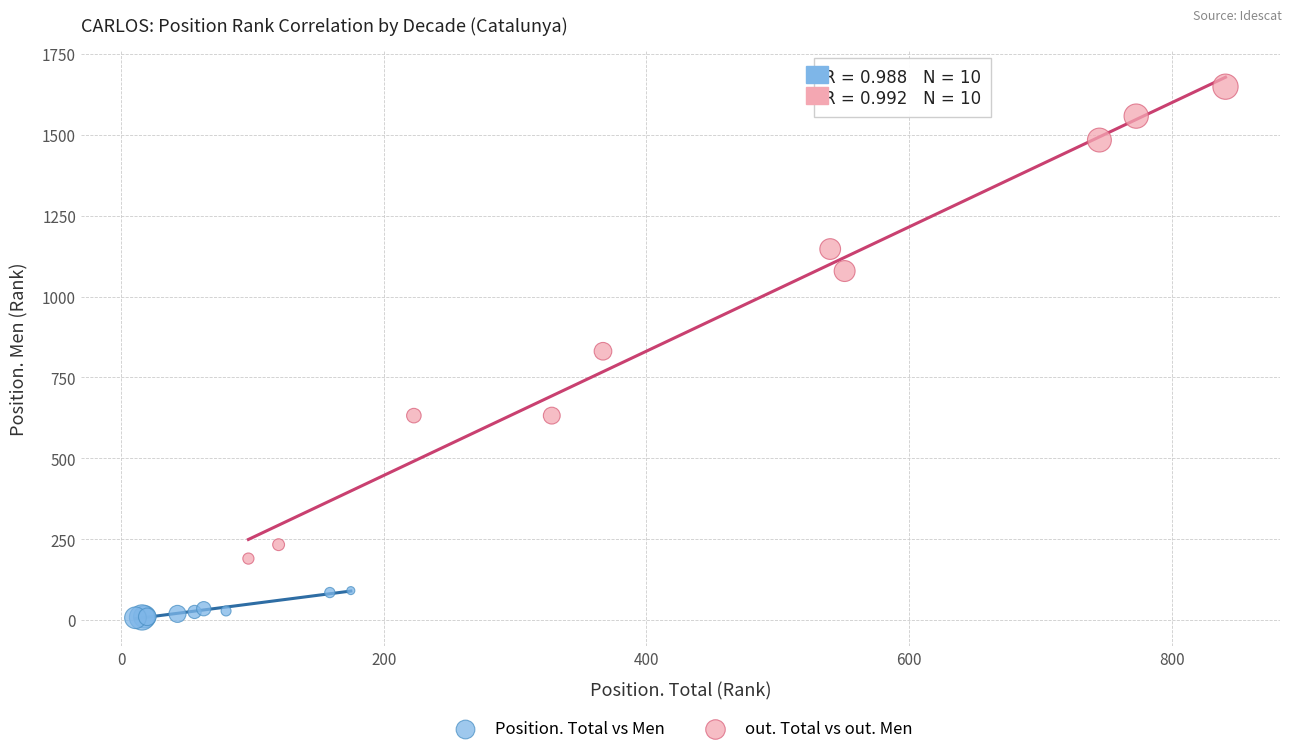

Which series reaches the minimum Y coordinate?

Position. Total vs Men